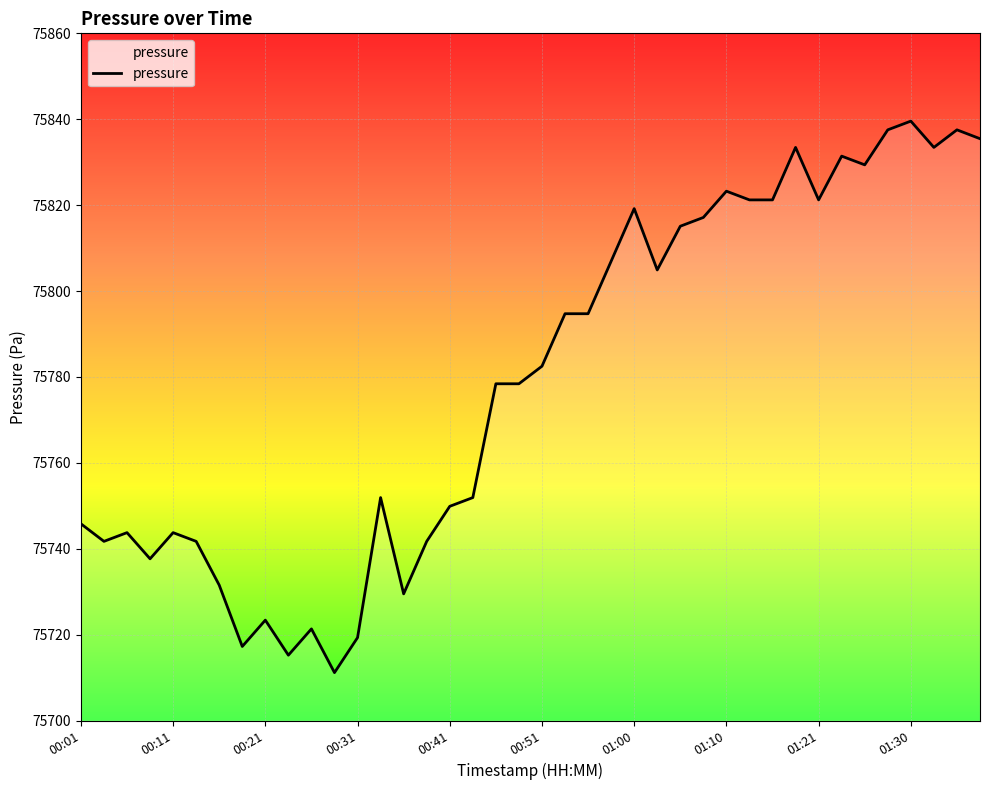

What is the sum of all values?

3031175.2